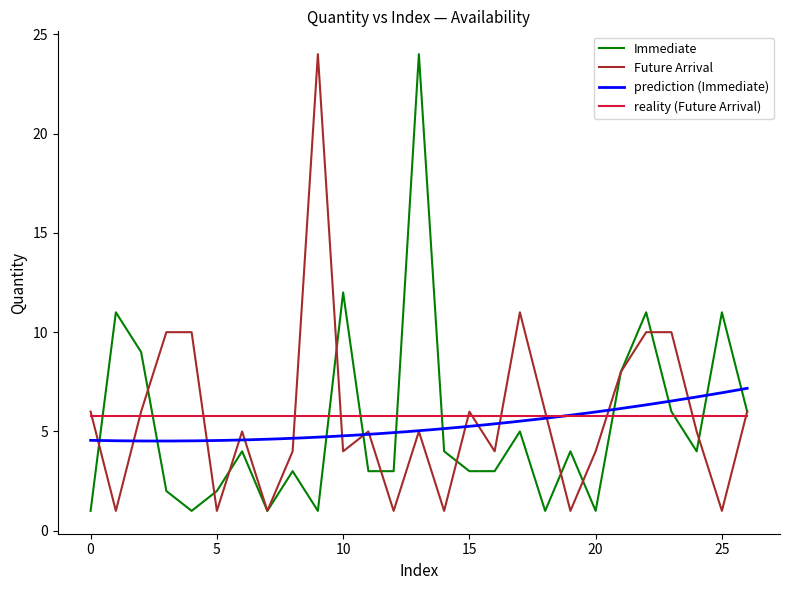

Rank the series by their average value, from highest to lowest.

Future Arrival, Immediate